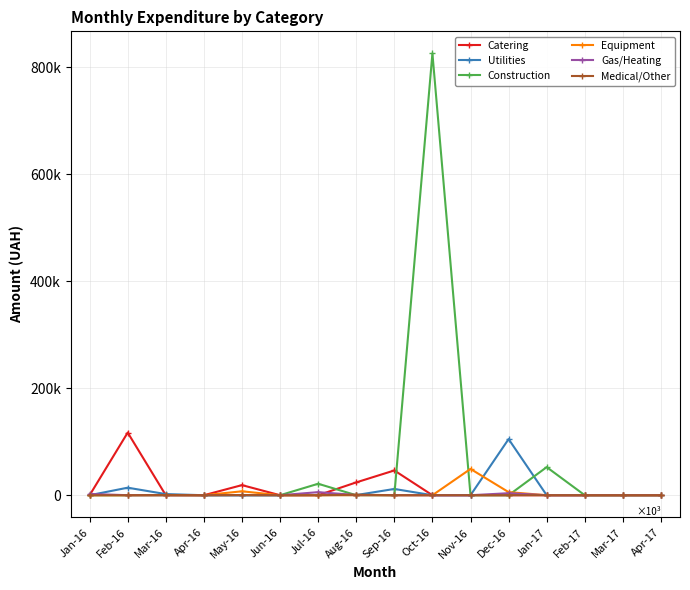

Reading right to left, transcribe all the data shown in this chart.

Catering: 0.0	0.0	0.0	0.0	0.0	0.0	0.0	46293.2	23993.0	0.0	0.0	18885.8	0.0	0.0	117043.4	0.0
Utilities: 0.0	0.0	0.0	0.0	104899.0	0.0	0.0	11704.7	288.8	347.7	0.0	0.0	0.0	2117.2	14070.8	0.0
Construction: 0.0	0.0	0.0	52500.0	0.0	0.0	825750.2	0.0	0.0	21432.0	0.0	0.0	0.0	0.0	0.0	0.0
Equipment: 0.0	0.0	0.0	0.0	5780.0	49140.0	0.0	0.0	0.0	0.0	0.0	7331.3	0.0	0.0	0.0	0.0
Gas/Heating: 0.0	0.0	0.0	0.0	3762.0	0.0	0.0	77.5	351.5	5722.9	0.0	0.0	0.0	0.0	19.8	2400.0
Medical/Other: 0.0	0.0	0.0	0.0	0.0	0.0	0.0	0.0	999.0	0.0	0.0	397.2	0.0	433.0	0.0	0.0